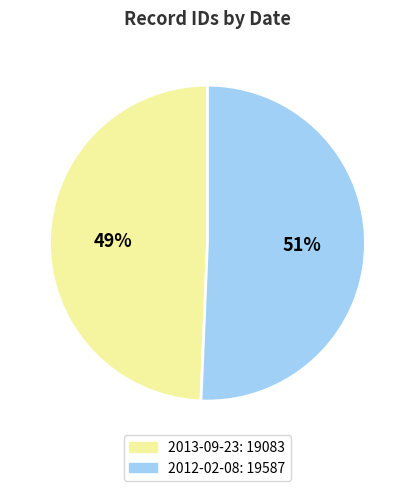

Combined, do 2013-09-23 and 2012-02-08 account for over 50%?

Yes